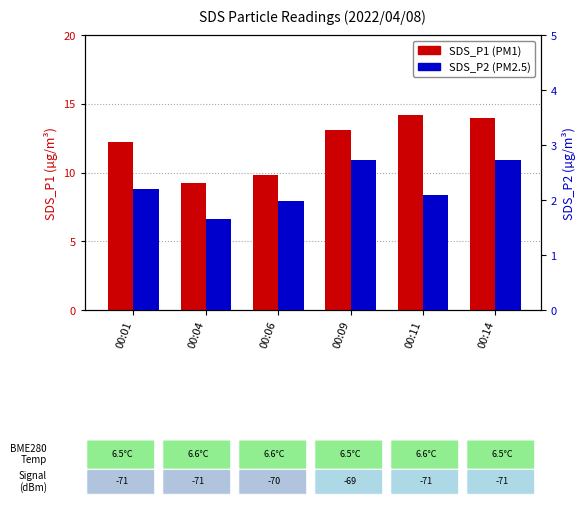

Rank the series by their maximum value, from highest to lowest.

SDS_P1, SDS_P2